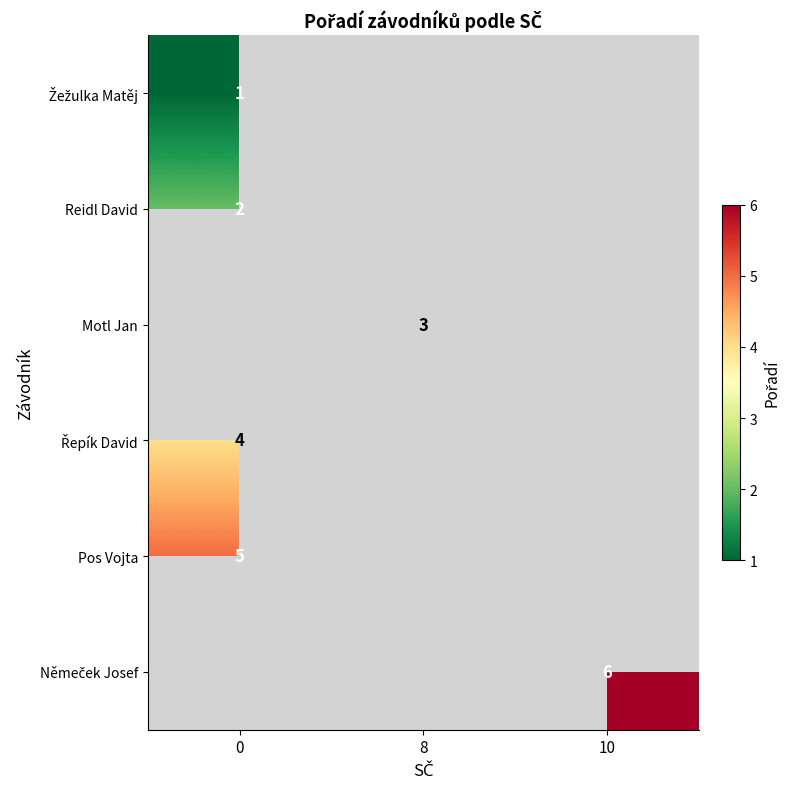

Is it true that Reidl David equals 1 at 0?

False